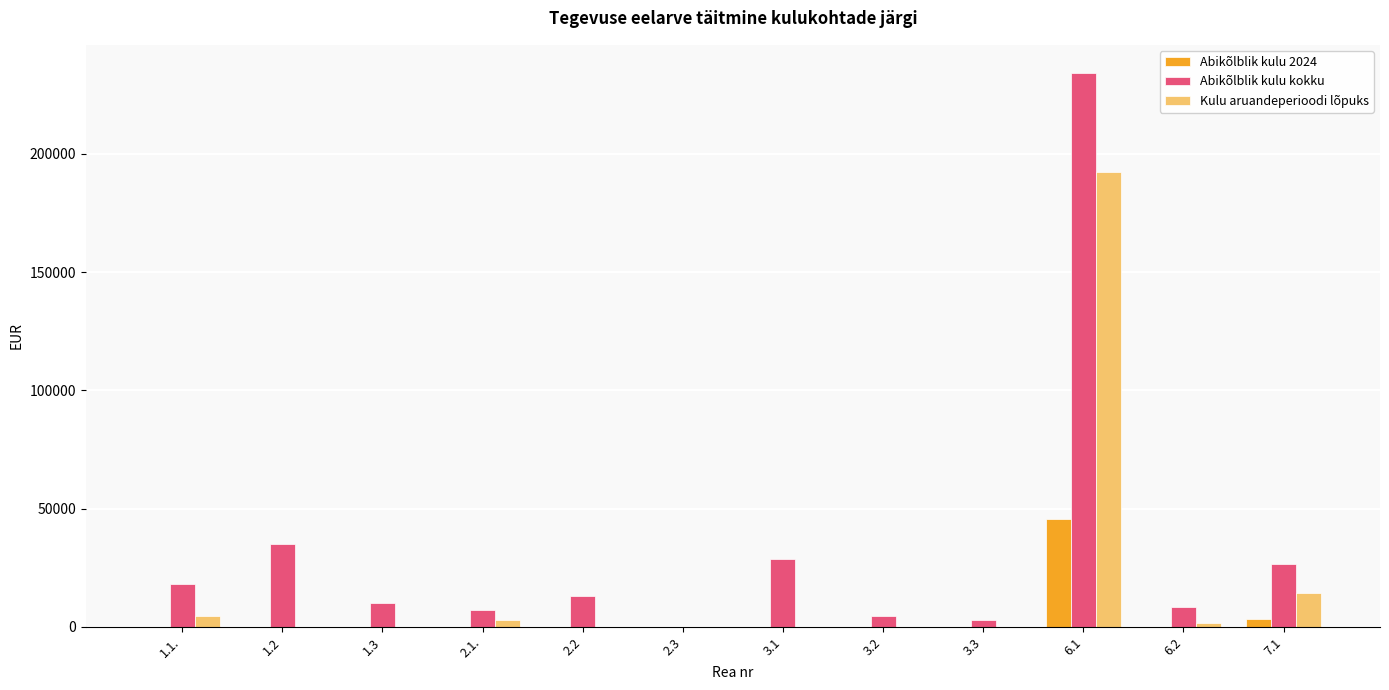

At which label does Abikõlblik kulu kokku reach its peak?

6.1